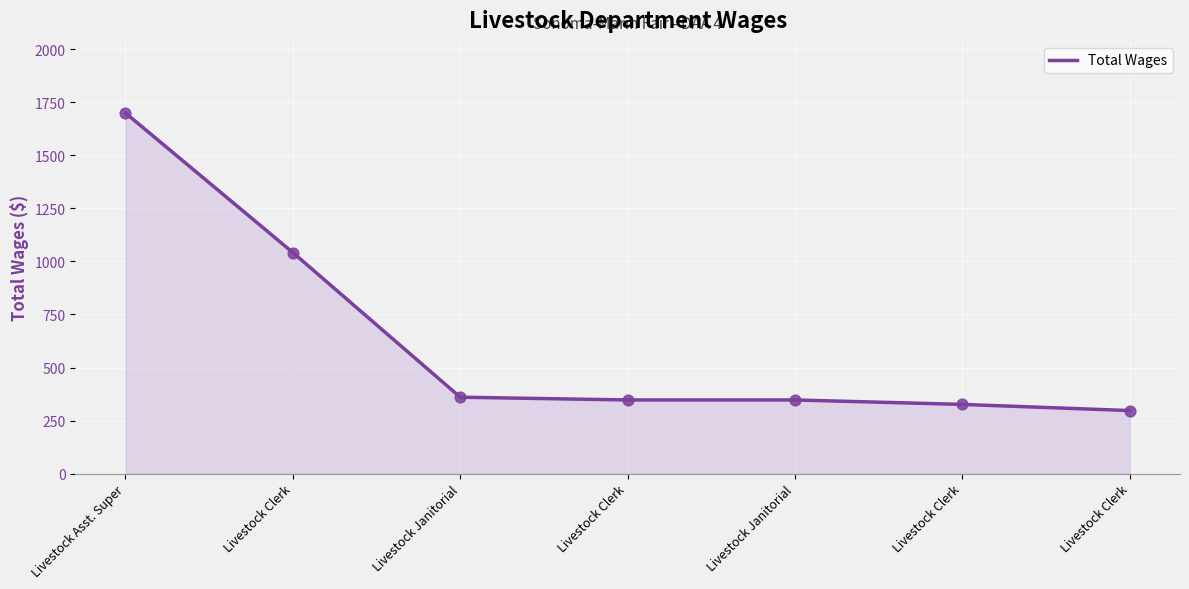

Between Livestock Clerk and Livestock Clerk, which is larger?

Livestock Clerk